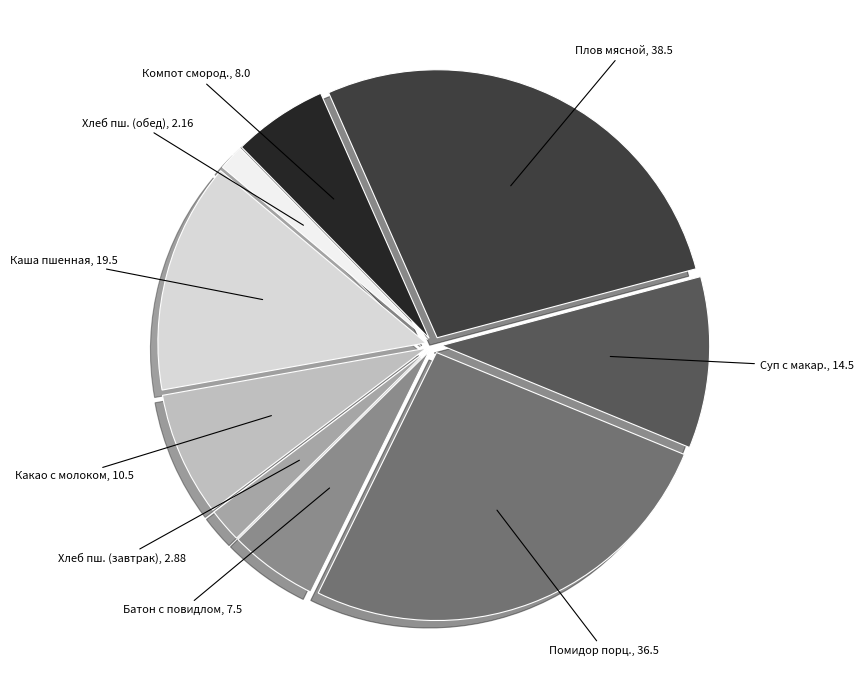

What is the largest slice in the pie chart?

Плов мясной, 38.5